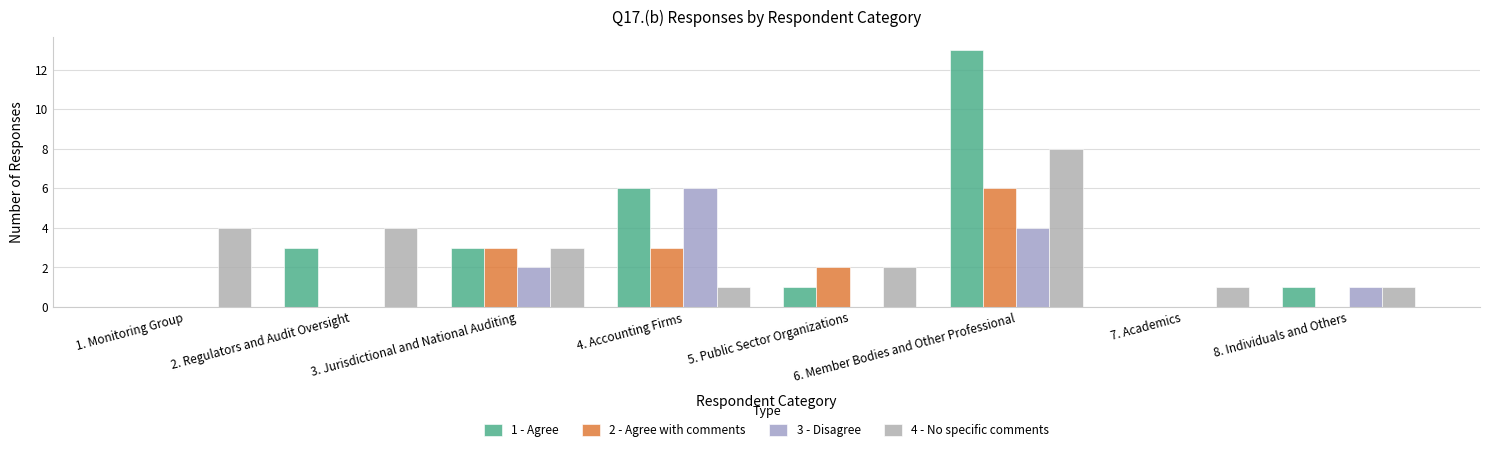

How many 4 - No specific comments values are between 1 and 4?

7